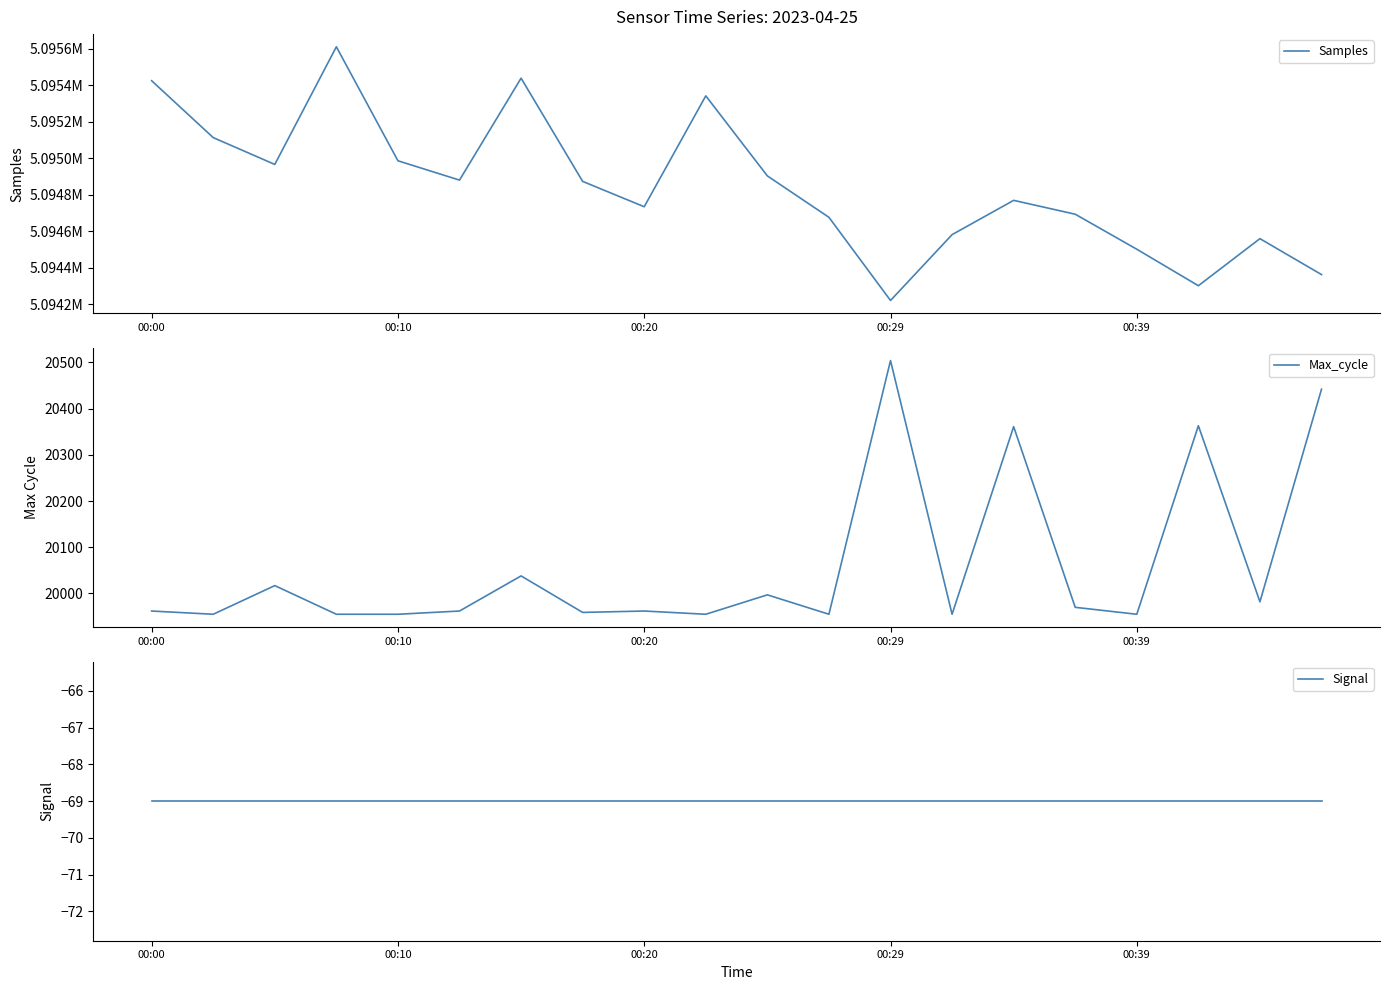

Does the chart display data point markers on the line(s)?

No